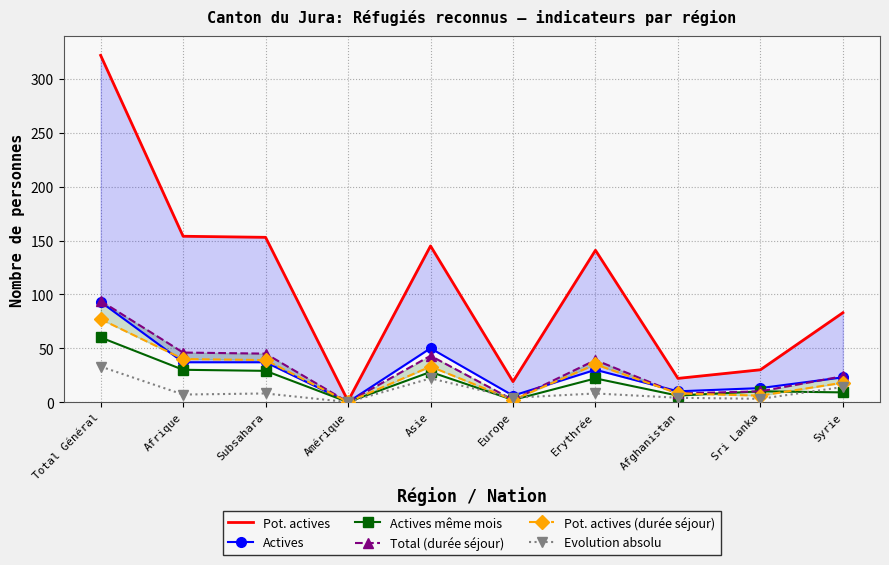

Count the number of data series in this chart.

6